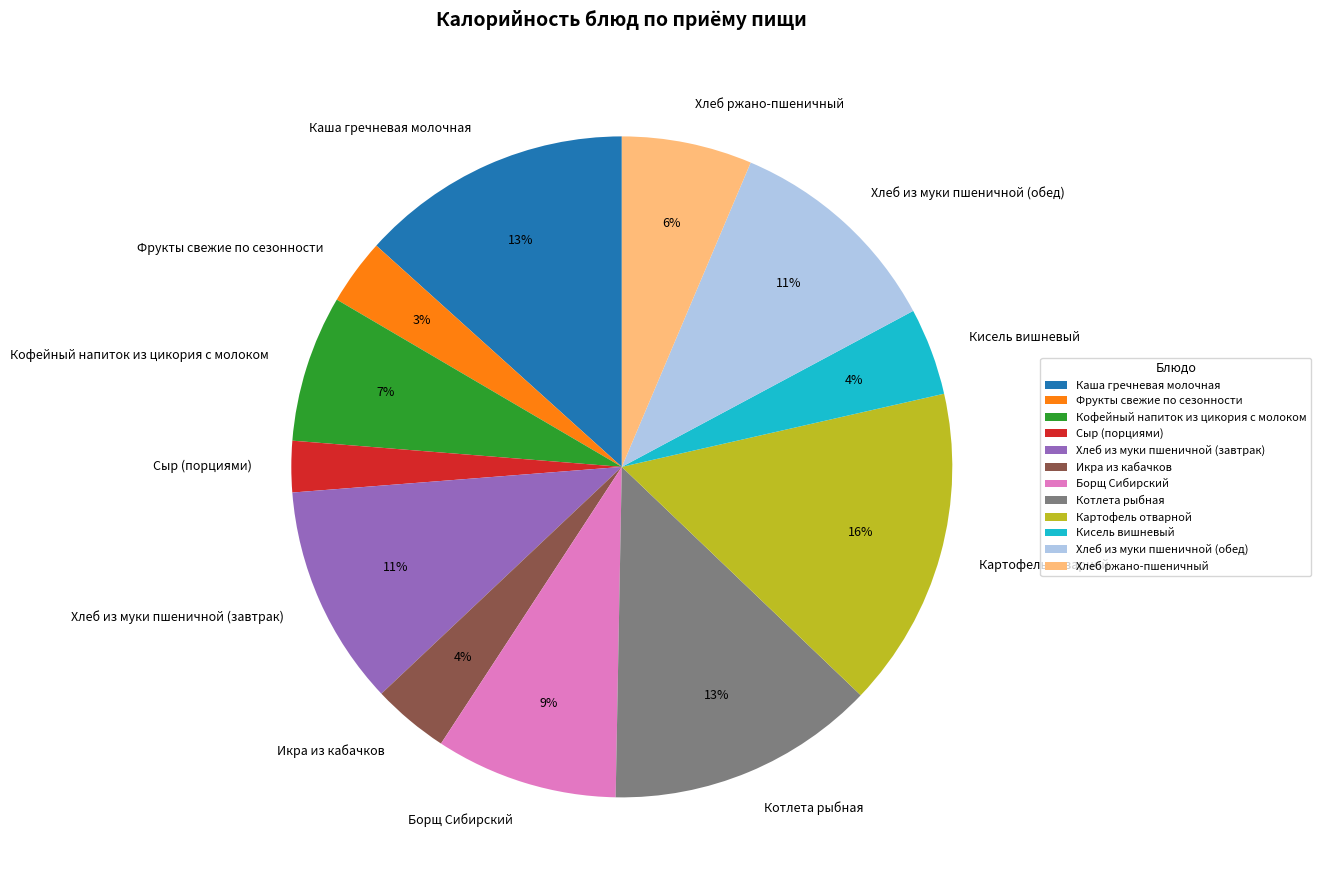

How many segments does this pie chart have?

12